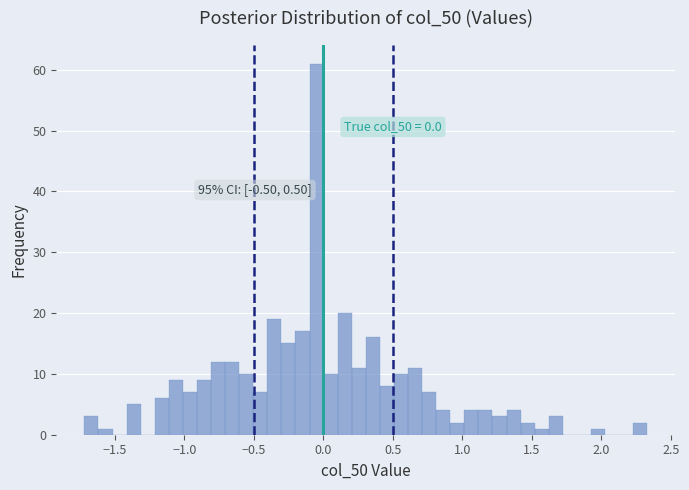

Around what value on the x-axis is the tallest bar? Give the approximate position of its centre, as read against the axis.

-0.05